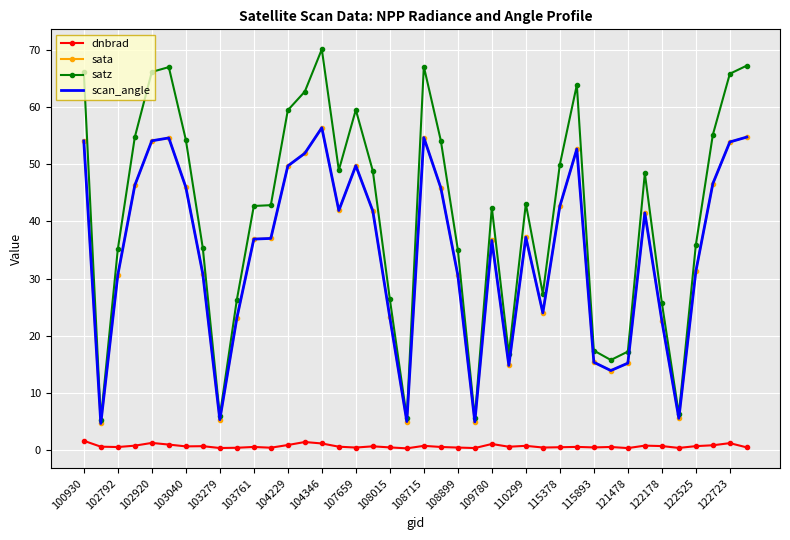

At which label does scan_angle first exceed 37?

100930